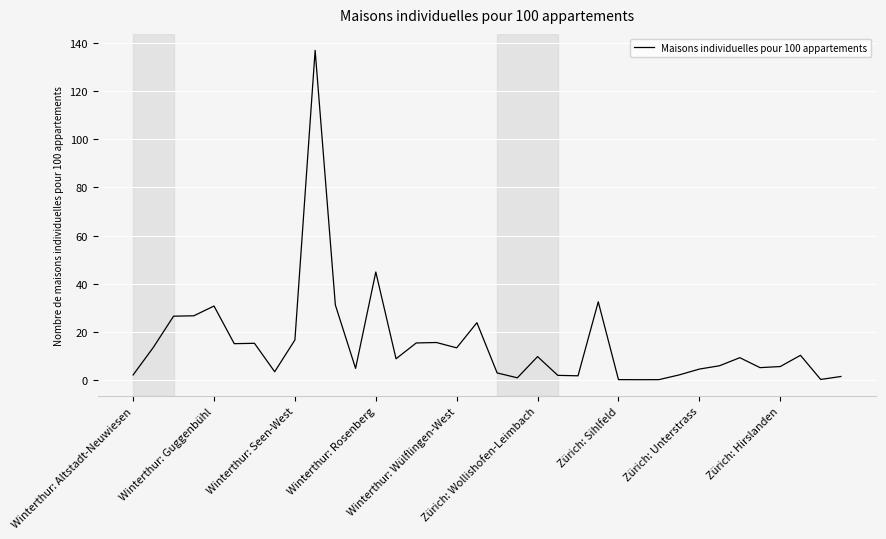

What is the difference between the maximum and minimum values?

137.0